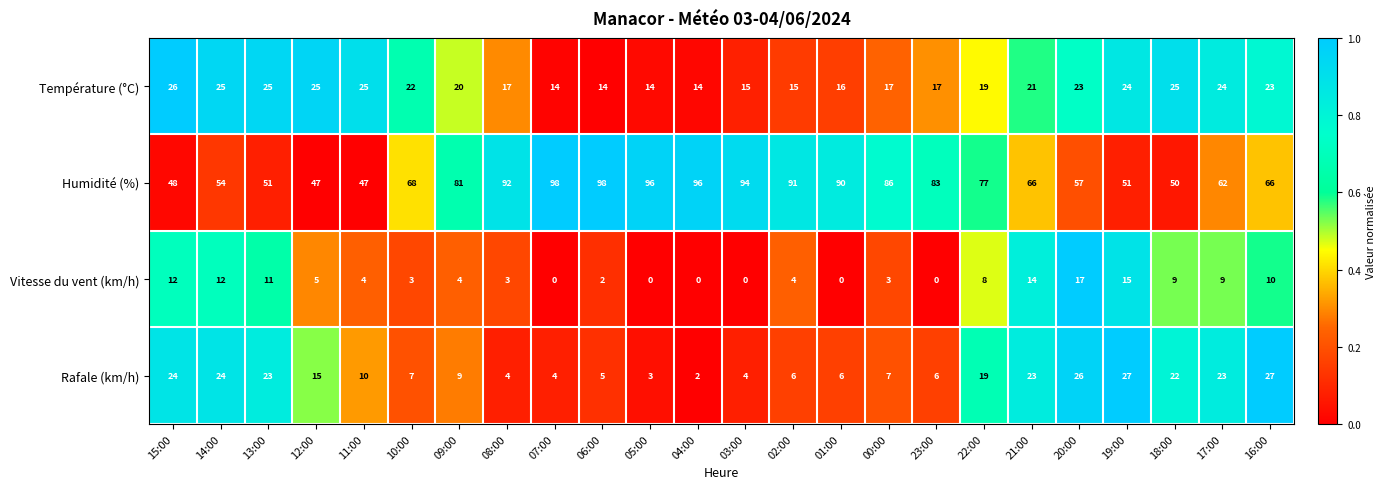

At which category is the sum across all series the highest?

16:00